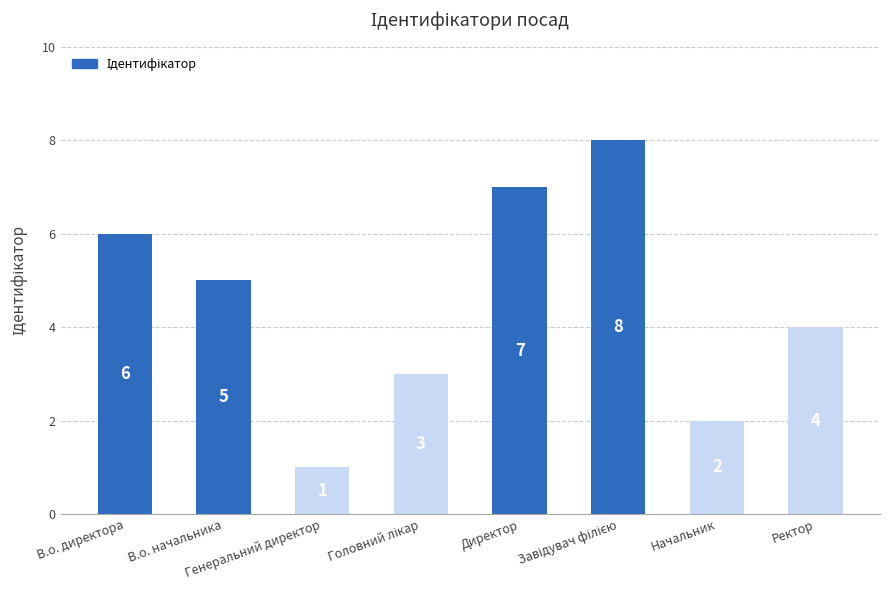

What is the difference between the values at Ректор and Генеральний директор?

3